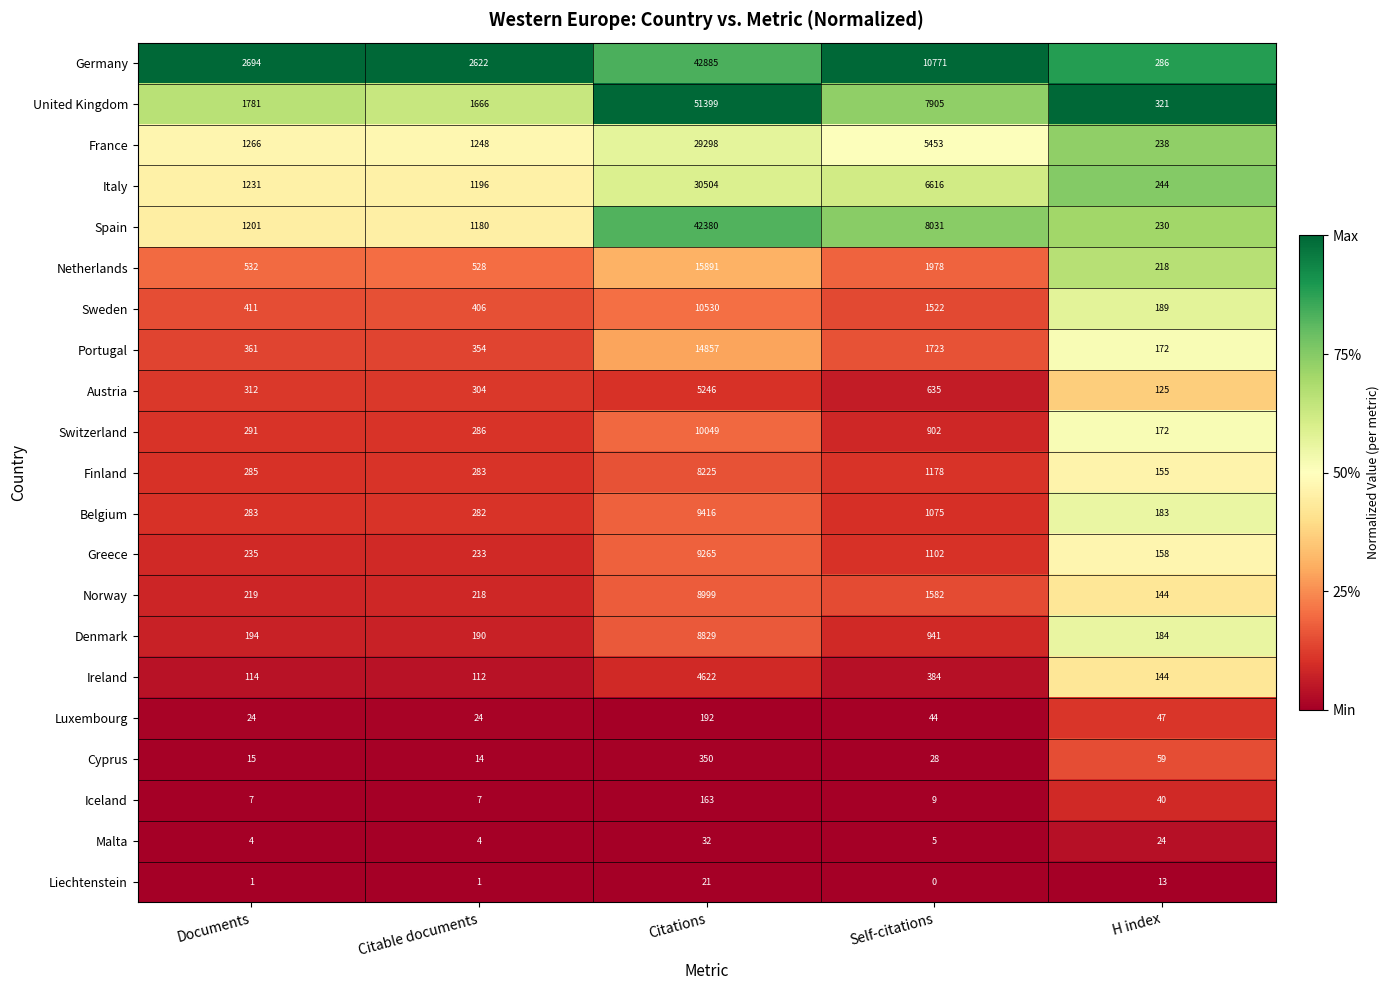

What is the highest value of the France series?

29298